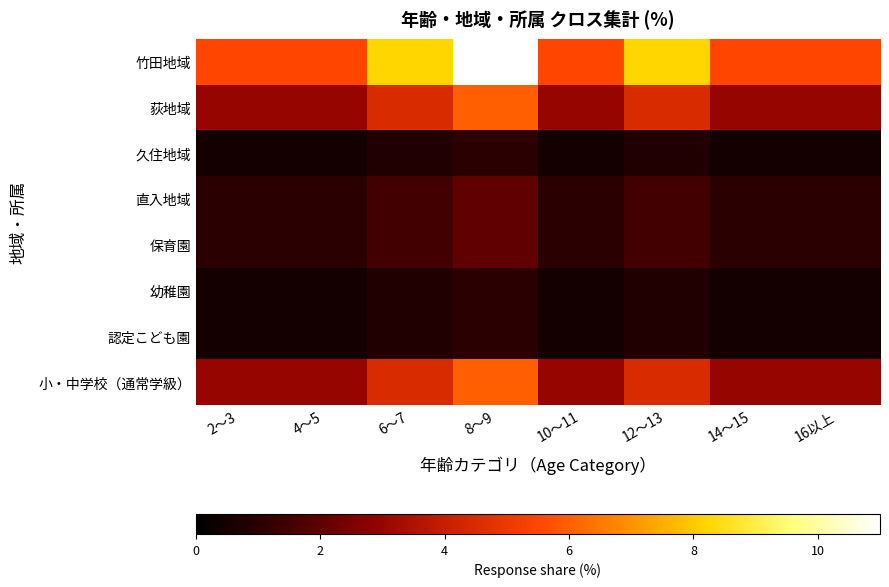

Reading left to right, what are all the values shown in this chart?

竹田地域: 2～3=5.5	4～5=5.5	6～7=8.2	8～9=11.0	10～11=5.5	12～13=8.2	14～15=5.5	16以上=5.5
荻地域: 2～3=3.0	4～5=3.0	6～7=4.5	8～9=6.0	10～11=3.0	12～13=4.5	14～15=3.0	16以上=3.0
久住地域: 2～3=0.5	4～5=0.5	6～7=0.8	8～9=1.0	10～11=0.5	12～13=0.8	14～15=0.5	16以上=0.5
直入地域: 2～3=1.0	4～5=1.0	6～7=1.5	8～9=2.0	10～11=1.0	12～13=1.5	14～15=1.0	16以上=1.0
保育園: 2～3=1.0	4～5=1.0	6～7=1.5	8～9=2.0	10～11=1.0	12～13=1.5	14～15=1.0	16以上=1.0
幼稚園: 2～3=0.5	4～5=0.5	6～7=0.8	8～9=1.0	10～11=0.5	12～13=0.8	14～15=0.5	16以上=0.5
認定こども園: 2～3=0.5	4～5=0.5	6～7=0.8	8～9=1.0	10～11=0.5	12～13=0.8	14～15=0.5	16以上=0.5
小・中学校（通常学級）: 2～3=3.0	4～5=3.0	6～7=4.5	8～9=6.0	10～11=3.0	12～13=4.5	14～15=3.0	16以上=3.0